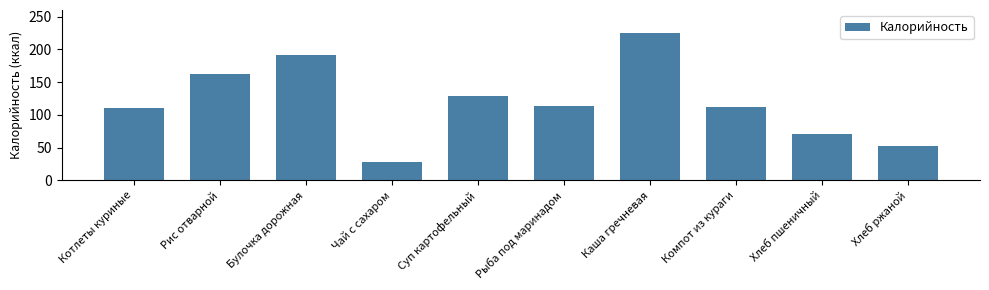

How many data points does each series have?

10